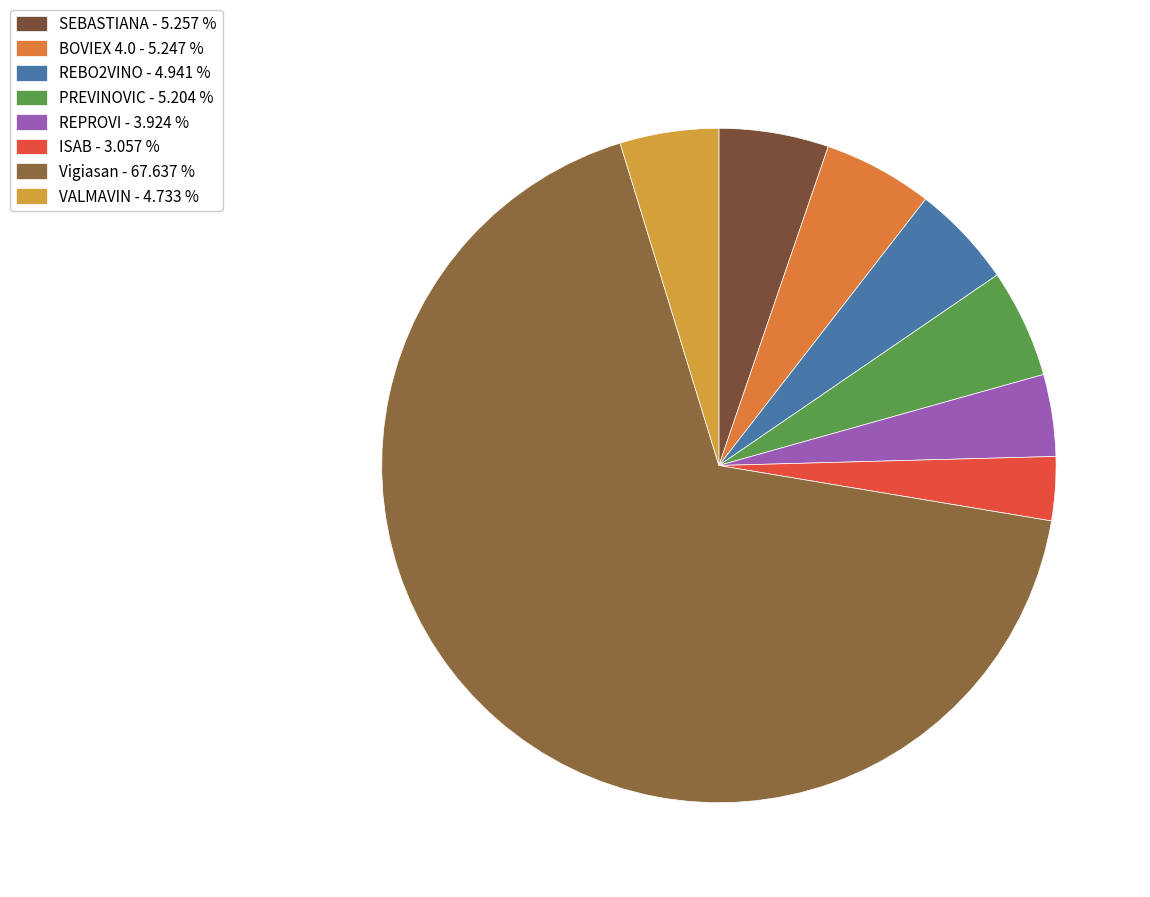

To the nearest percent, what is the average slice percentage?

12%